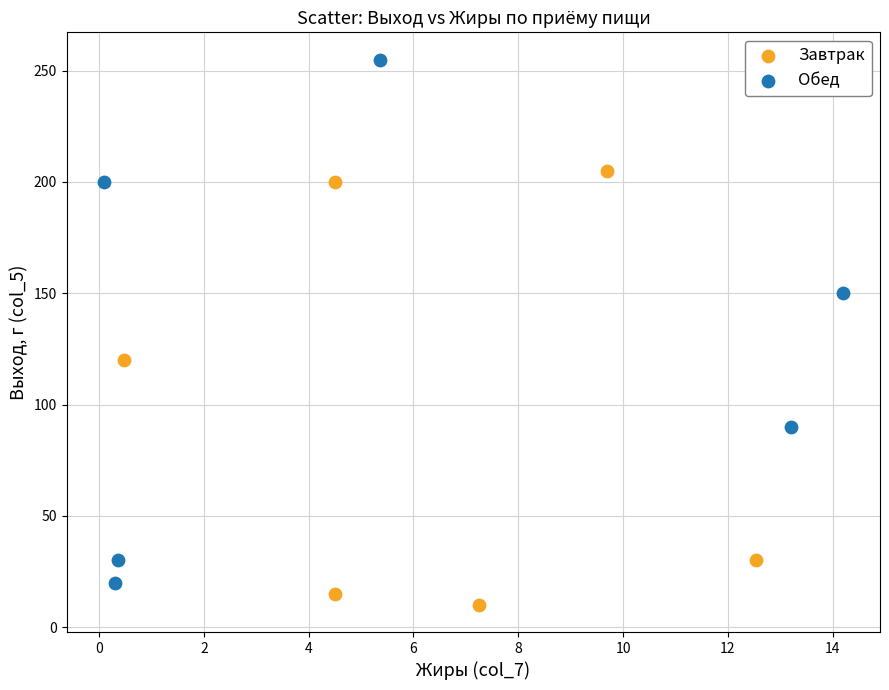

What are all the series names shown in the legend?

Завтрак, Обед